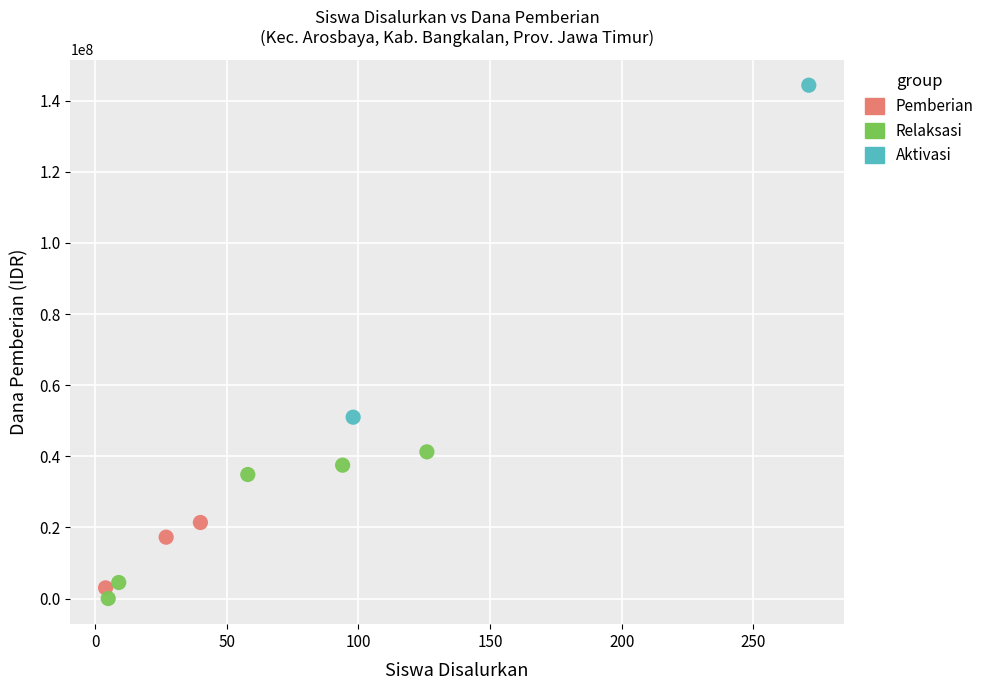

Which series contains the lowest Y value?

Relaksasi